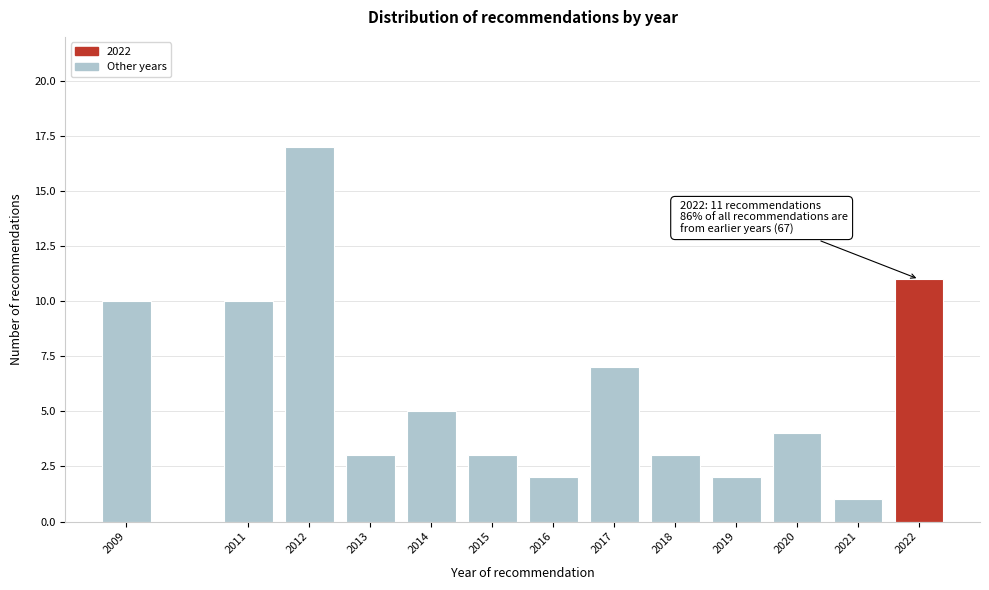

Reading right to left, extract all data points from this chart.

11	1	4	2	3	7	2	3	5	3	17	10	10